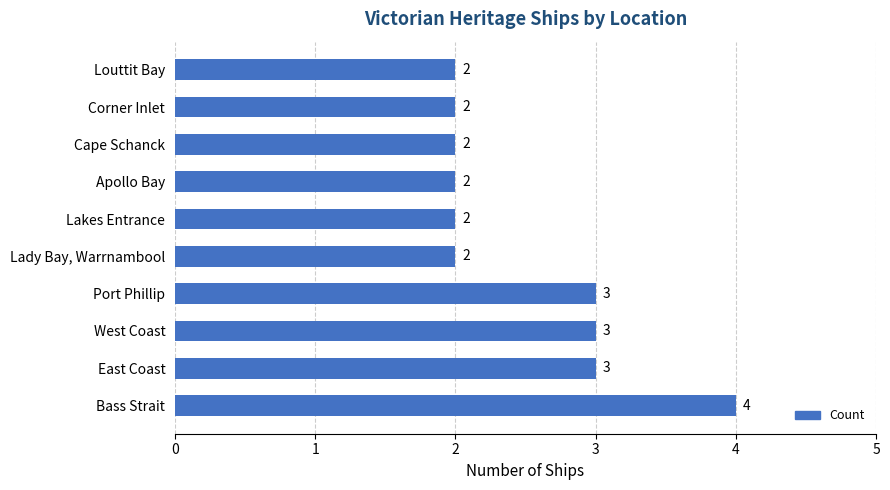

What is the smallest value displayed?

2